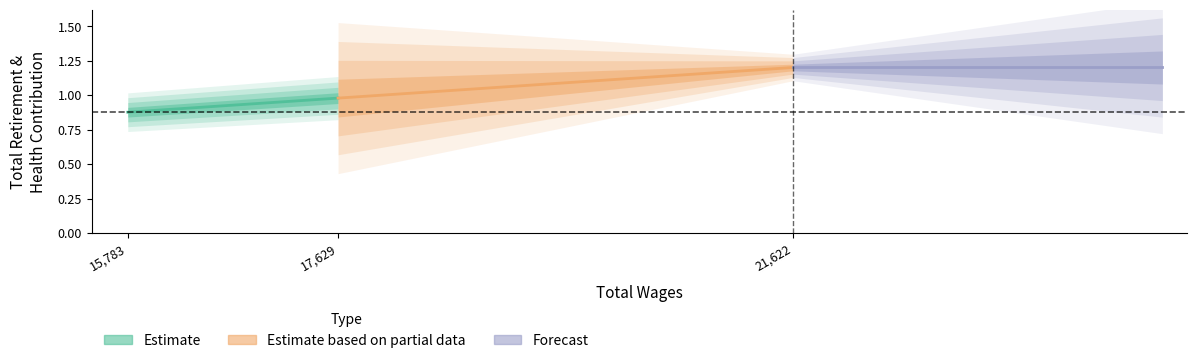

What is the spread (max minus min) of values at 15,783?

0.3